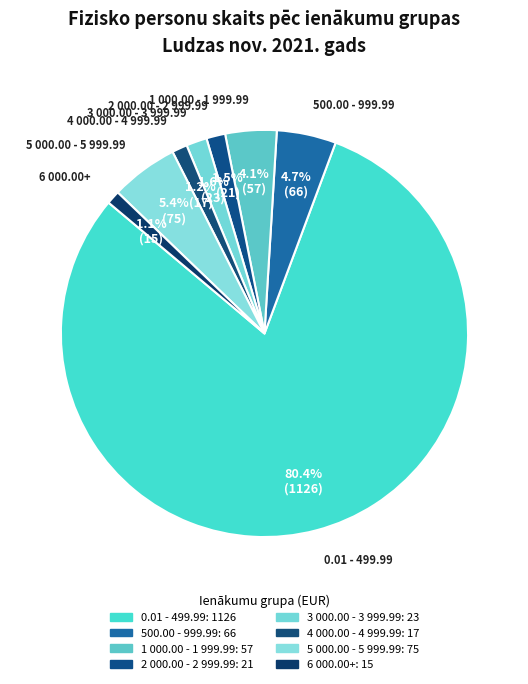

What is the smallest slice in the pie chart?

6 000.00+